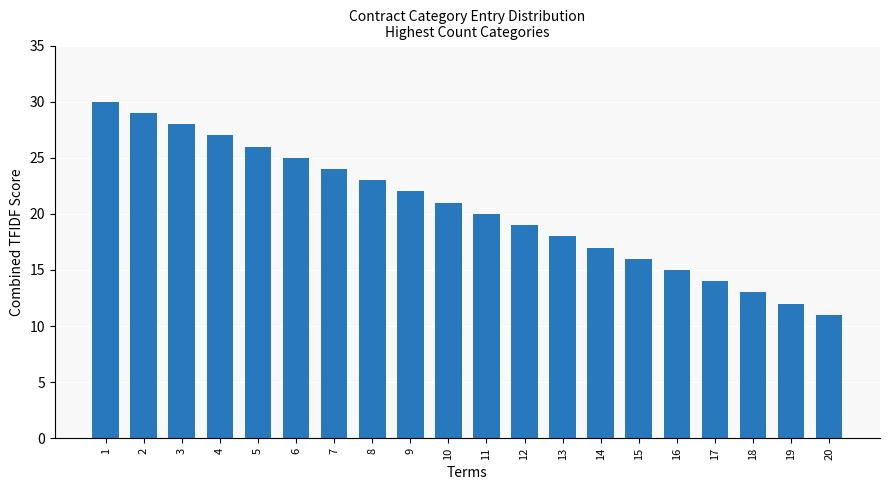

What is the sum of the values at 14 and 19?

29